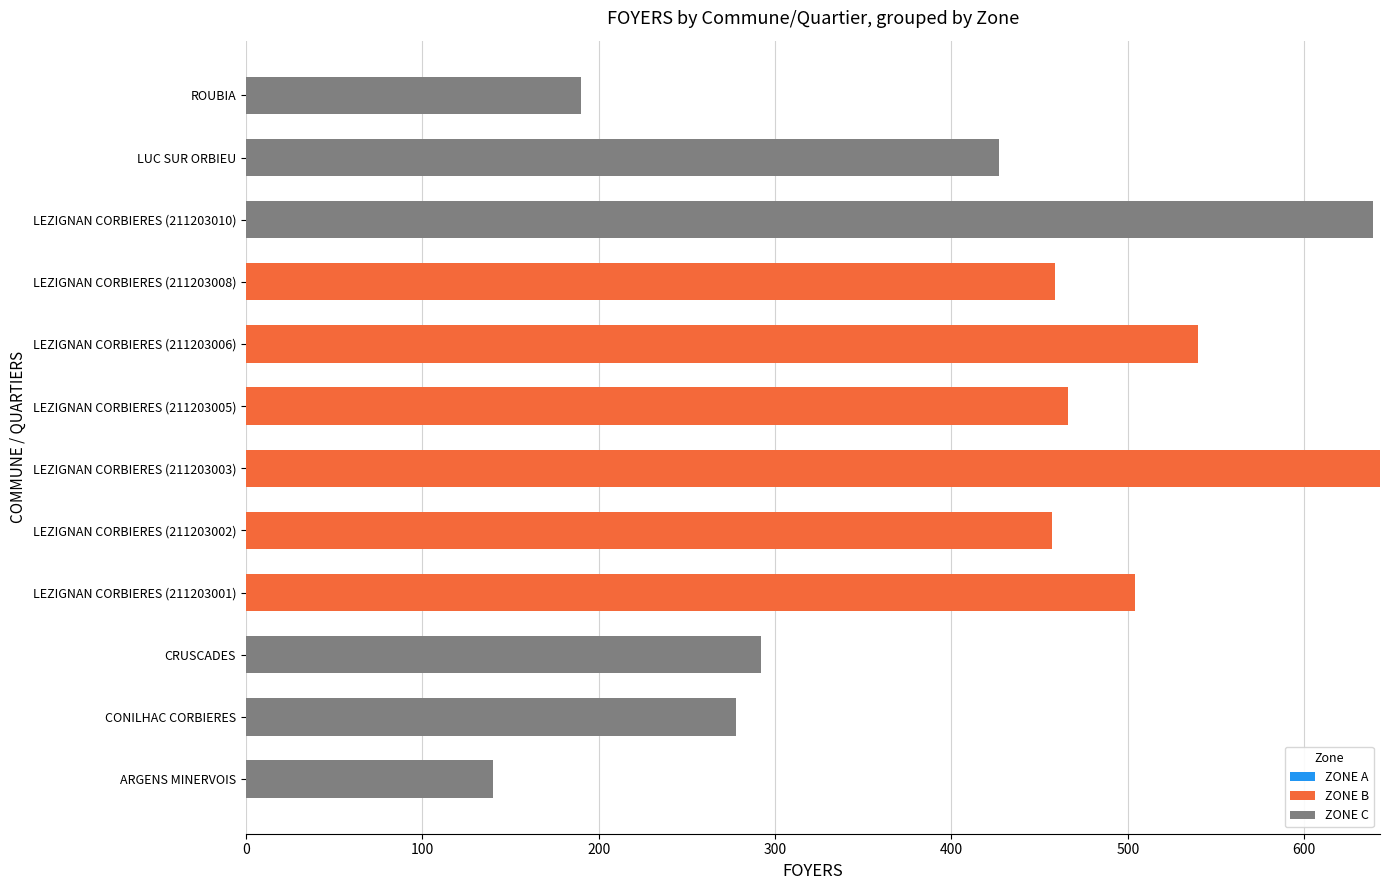

What is the total value across all series at LUC SUR ORBIEU?

427